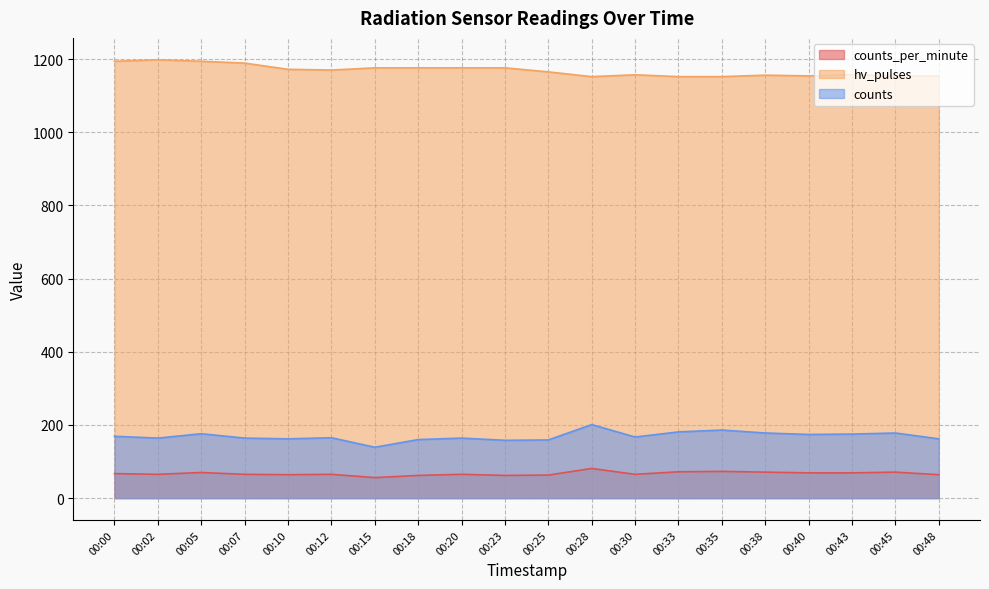

The value of counts_per_minute at 00:38 is 100. True or false?

False